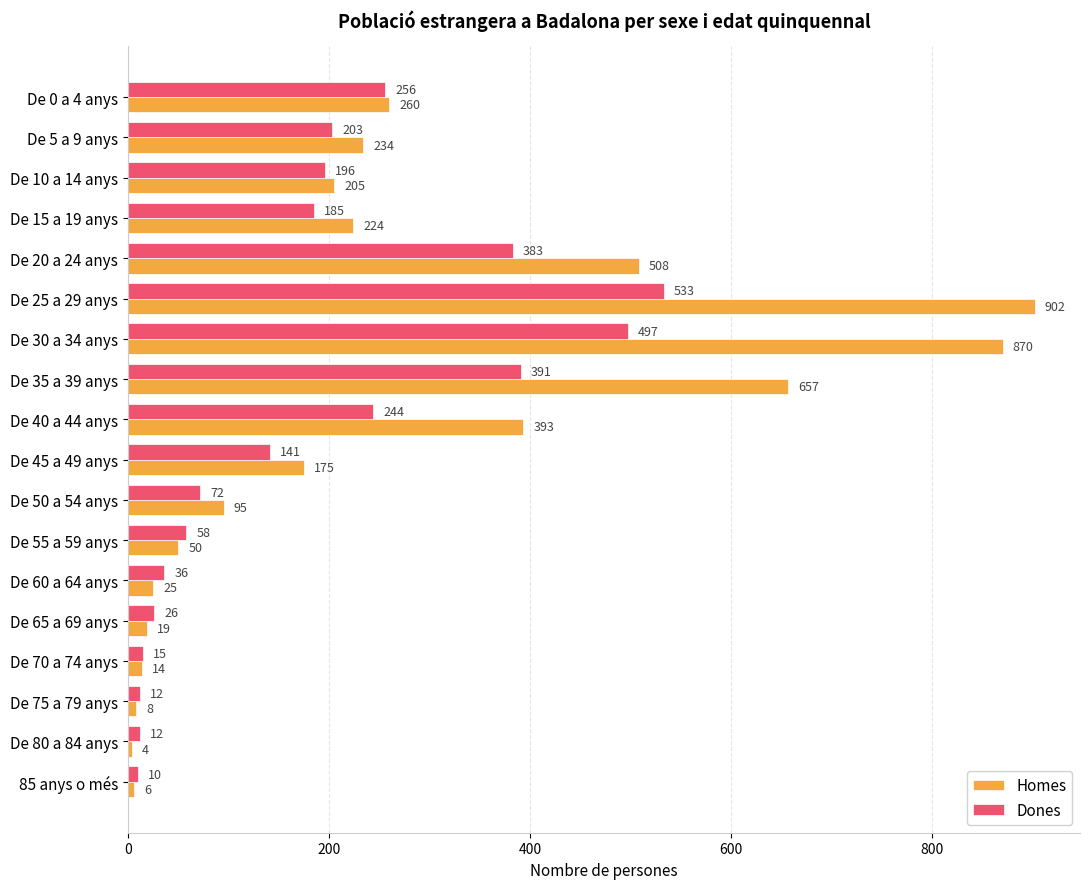

What value does the Homes series have at De 25 a 29 anys?

902